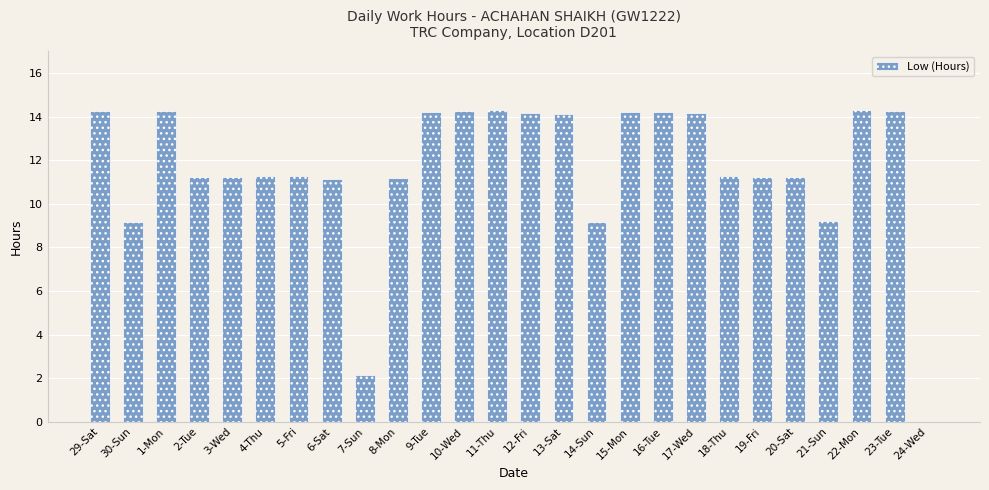

How many distinct data groups are displayed?

1